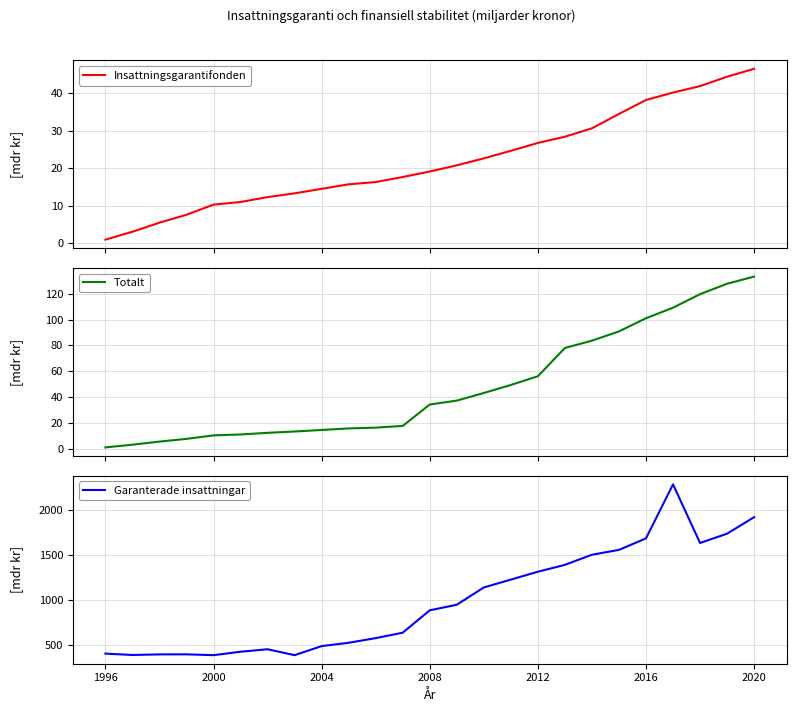

What is the value of the Garanterade insattningar point at the 6th from the left?

428.2